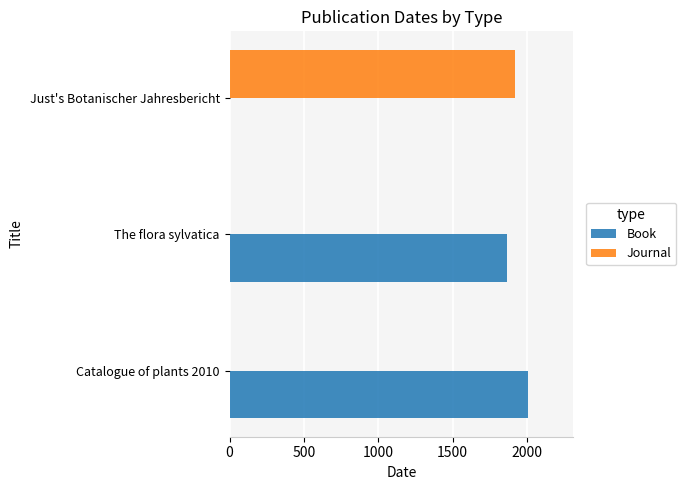

How many data points does each series have?

3